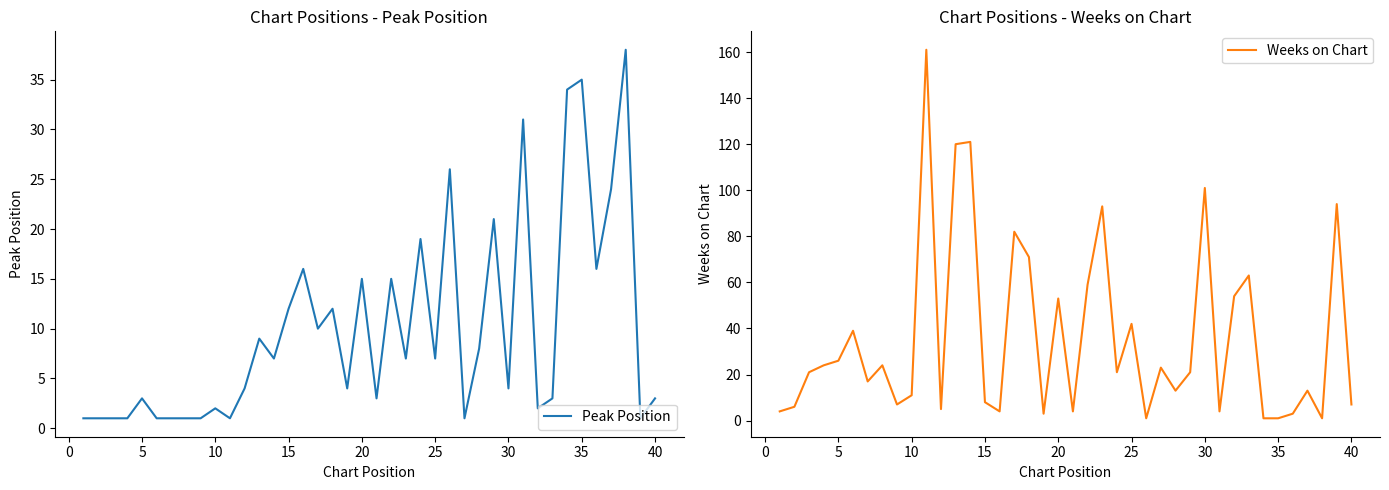

List the series in order of their peak value, lowest first.

Peak Position, Weeks on Chart